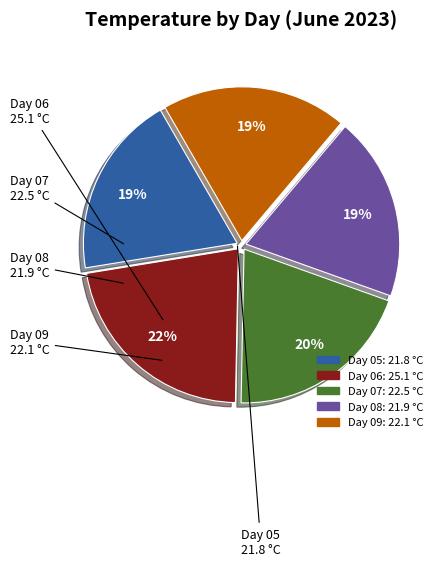

Does any single category account for the majority?

No